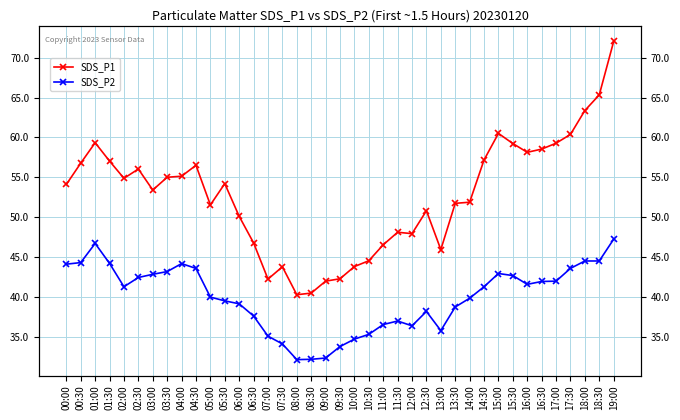

How many data points in SDS_P2 are less than 41?

19